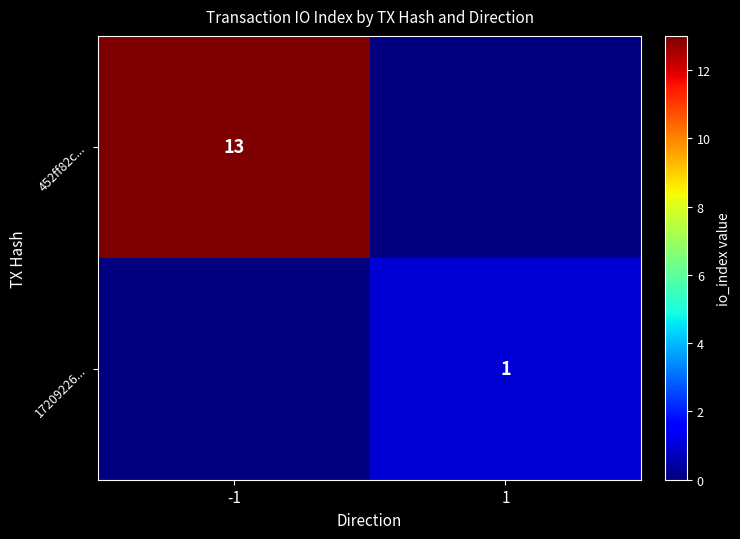

Is it true that 452ff82c... equals 22 at -1?

False